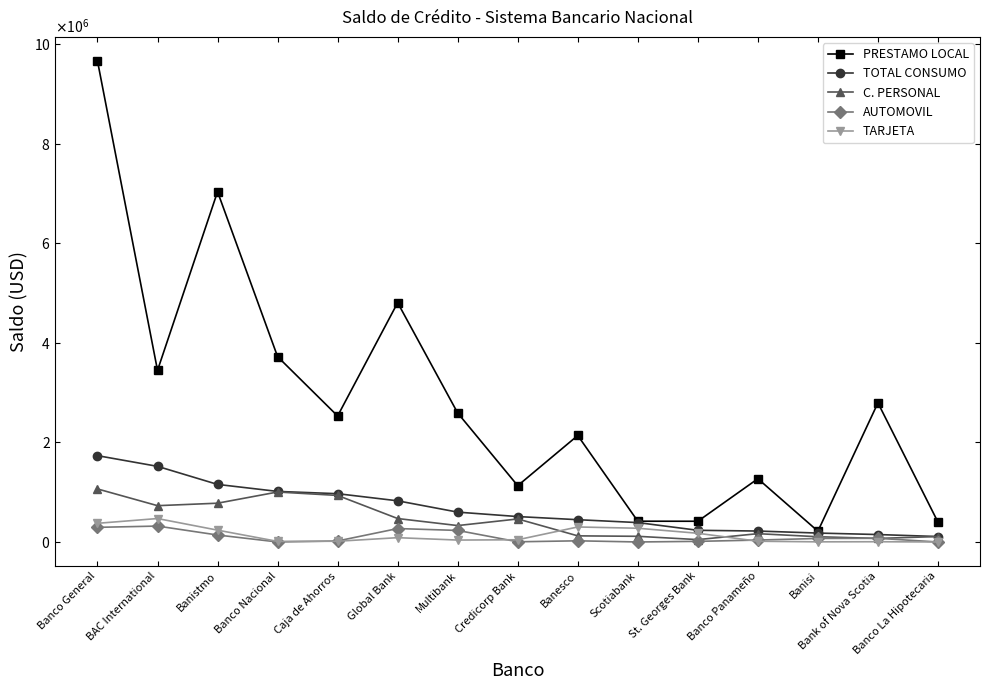

Is it true that TARJETA equals 2847.2 at Banisi?

True